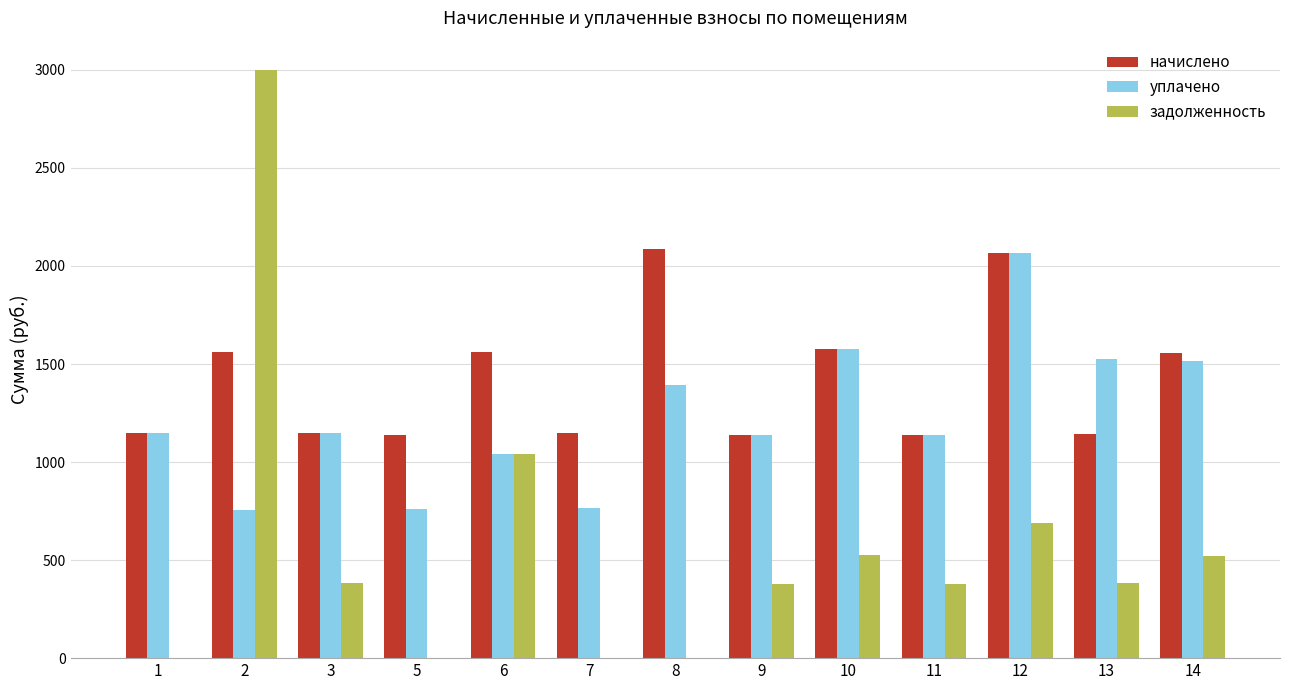

What is the sum of all задолженность values?

7298.2